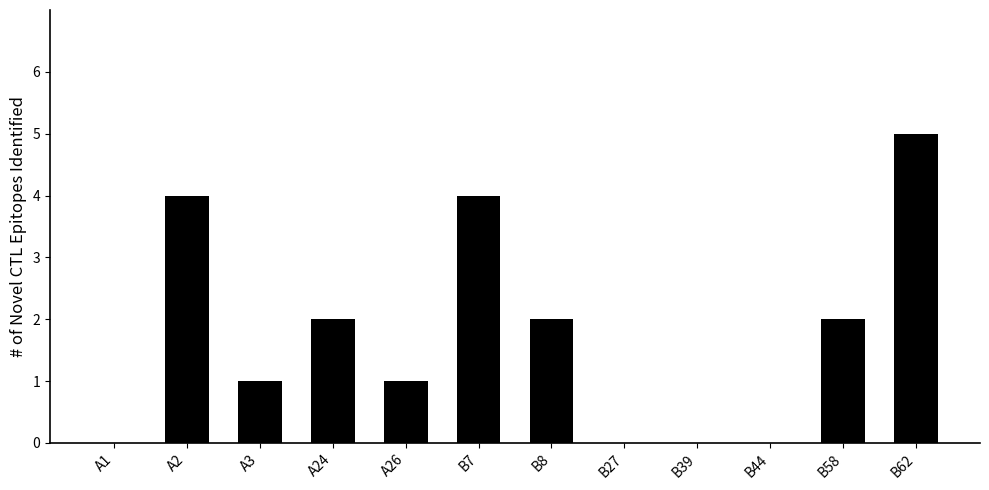

Reading right to left, list all the values displayed in this chart.

B62=5	B58=2	B44=0	B39=0	B27=0	B8=2	B7=4	A26=1	A24=2	A3=1	A2=4	A1=0